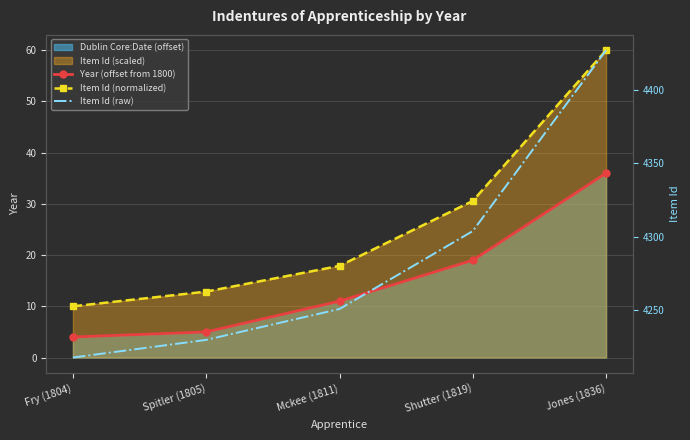

True or false: Item Id (normalized) and Item Id (raw) cross at least once.

False